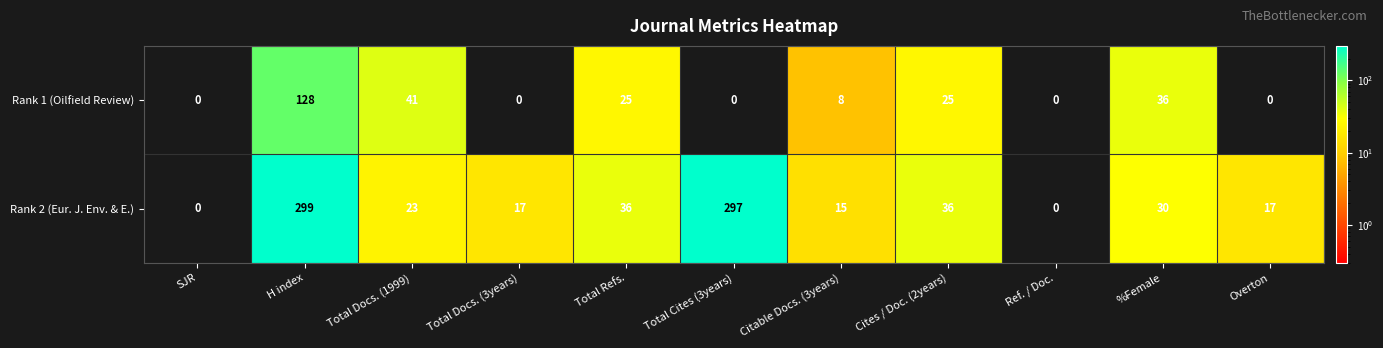

How many data points does each series have?

11